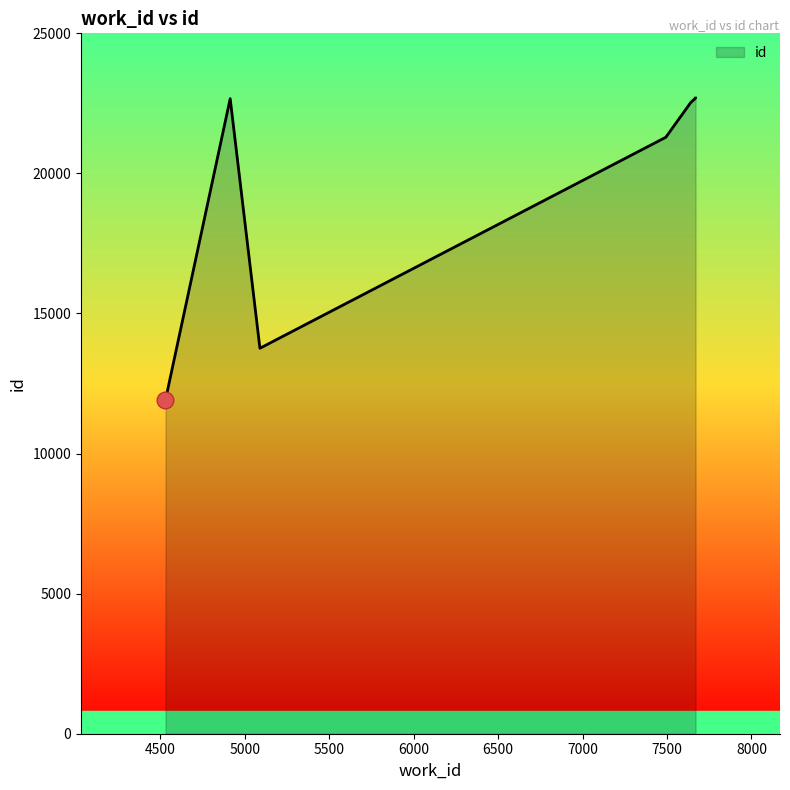

Which has a higher value, 4531 or 4914?

4914